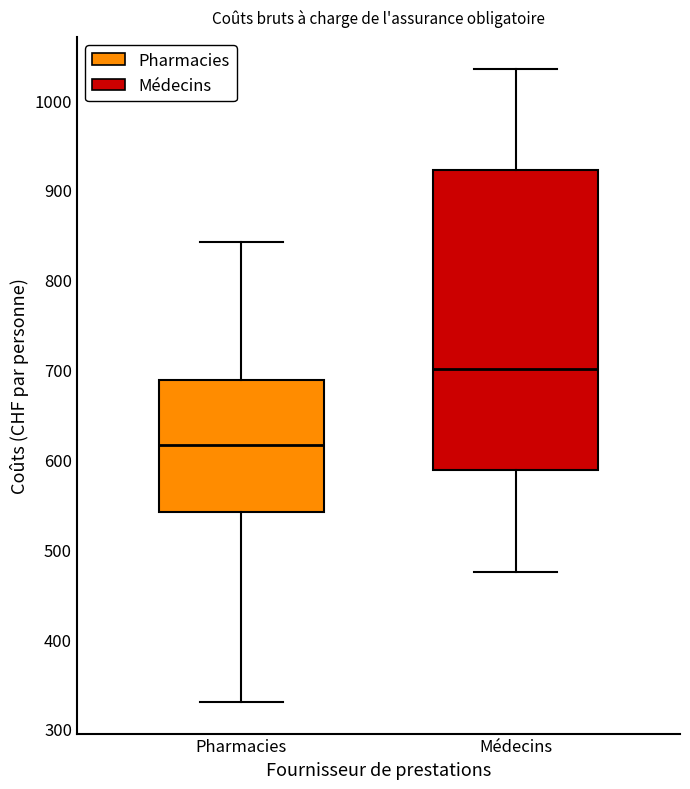

Reading left to right, transcribe this box plot: for each box, give where its median line is, the range the box spans, and where its two whiskers end, as read against the y-axis. The values are not printed on the chart, so give them approximately, as read against the axis.

Pharmacies: median 620, box 540 to 690, whiskers 330 to 840
Médecins: median 700, box 590 to 920, whiskers 470 to 1040